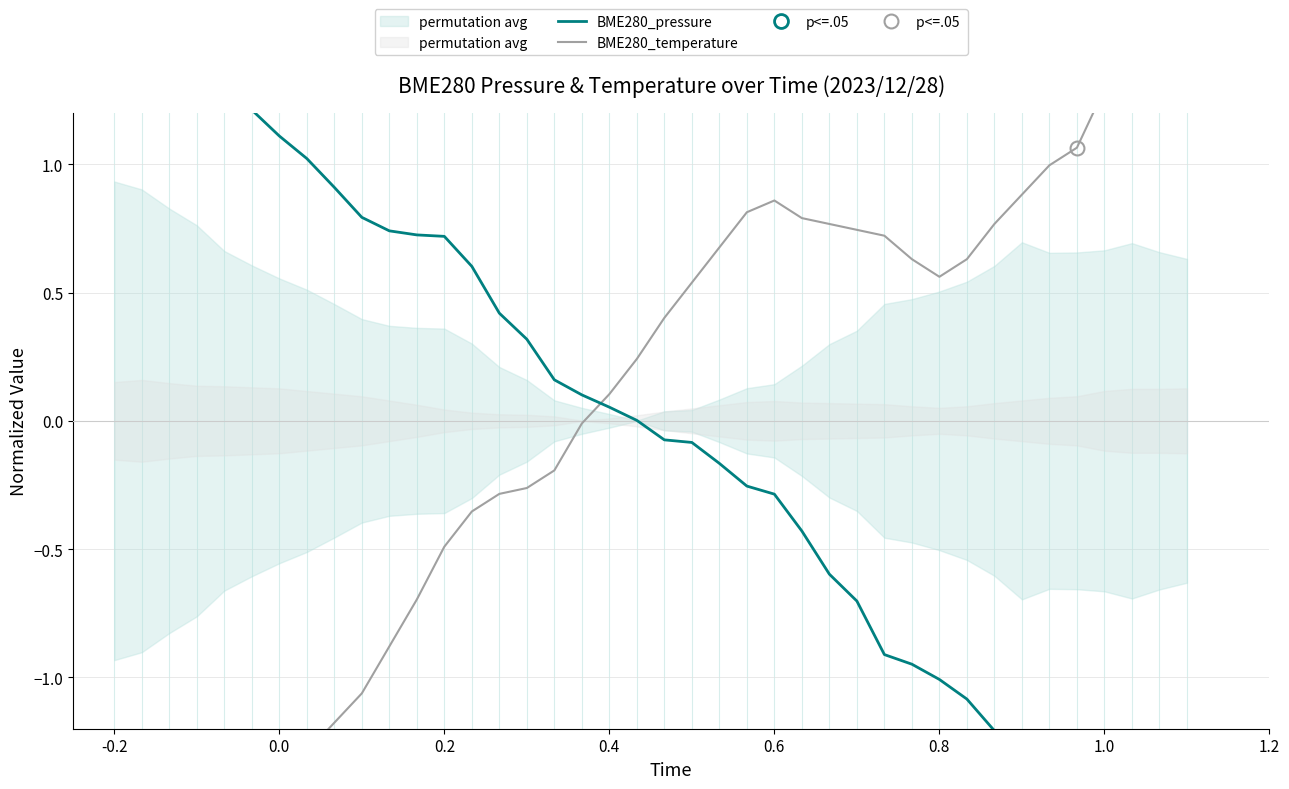

Reading left to right, transcribe all the data shown in this chart.

BME280_pressure: 1.9	1.8	1.7	1.5	1.3	1.2	1.1	1.0	0.9	0.8	0.7	0.7	0.7	0.6	0.4	0.3	0.2	0.1	0.1	0.0	-0.1	-0.1	-0.2	-0.3	-0.3	-0.4	-0.6	-0.7	-0.9	-0.9	-1.0	-1.1	-1.2	-1.4	-1.3	-1.3	-1.3	-1.4	-1.3	-1.3
BME280_temperature: -1.7	-1.8	-1.6	-1.5	-1.5	-1.5	-1.4	-1.3	-1.2	-1.1	-0.9	-0.7	-0.5	-0.4	-0.3	-0.3	-0.2	-0.0	0.1	0.2	0.4	0.5	0.7	0.8	0.9	0.8	0.8	0.7	0.7	0.6	0.6	0.6	0.8	0.9	1.0	1.1	1.3	1.4	1.4	1.4